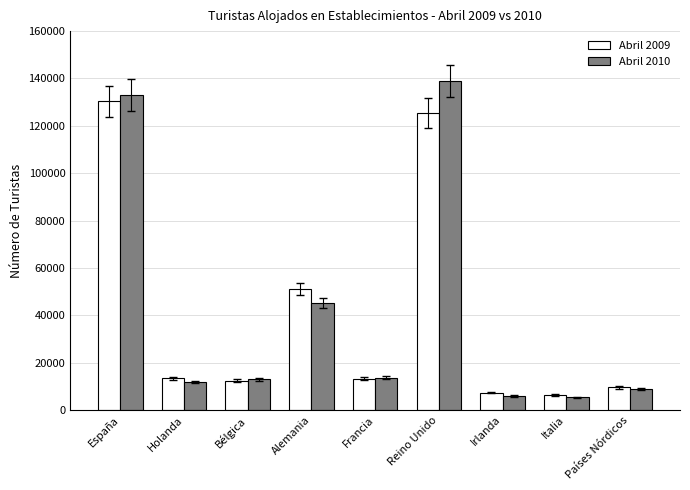

How many data points in Abril 2010 are less than 12948?

4